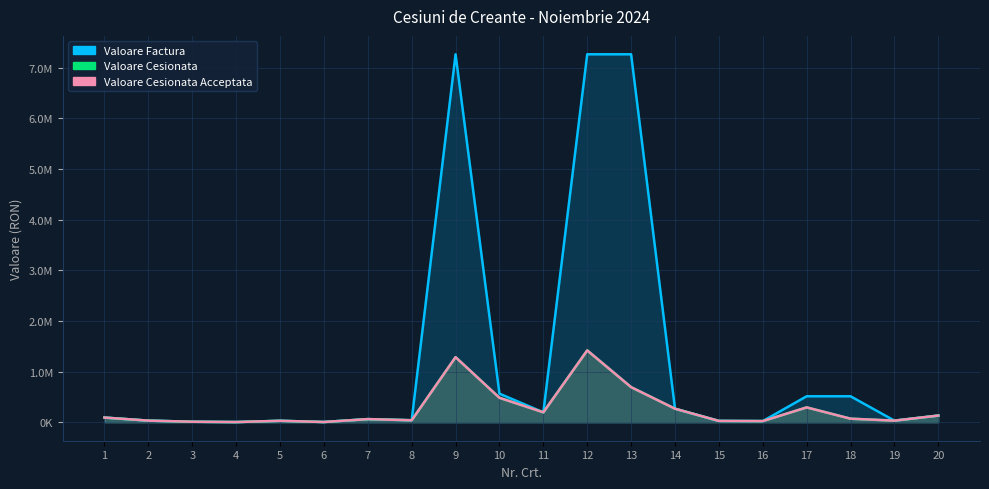

True or false: Valoare Cesionata has a value of 1286473.2 at 9.

True